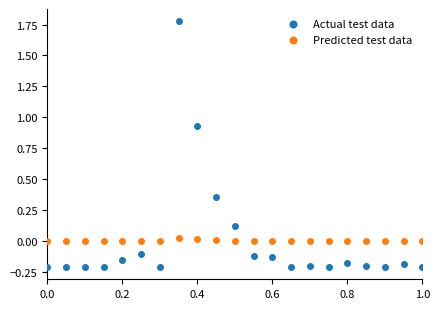

Which series has the largest Y range (max minus min)?

Actual test data